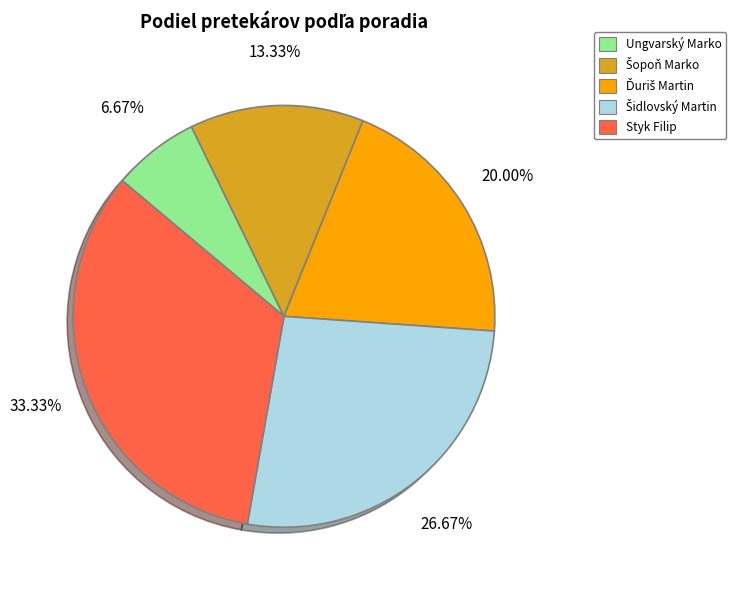

What is the ratio of the value at Styk Filip to the value at Ungvarský Marko?

5.0